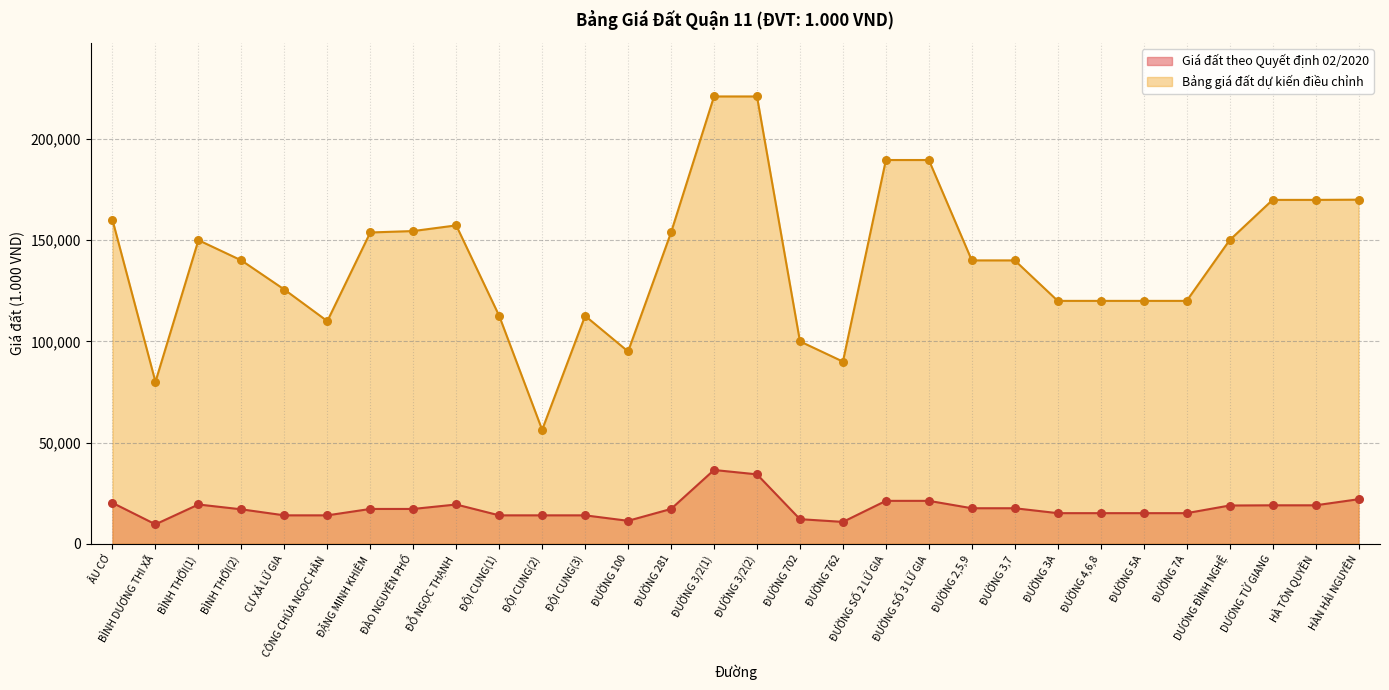

Which series contains the highest Y value?

Bảng giá đất dự kiến điều chỉnh